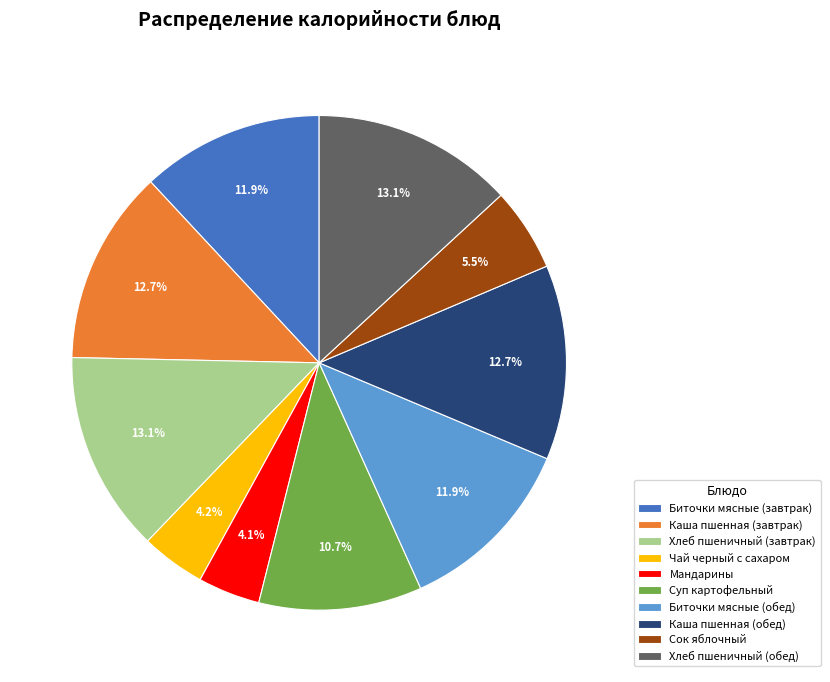

Do Мандарины and Суп картофельный together represent more than half of the pie?

No